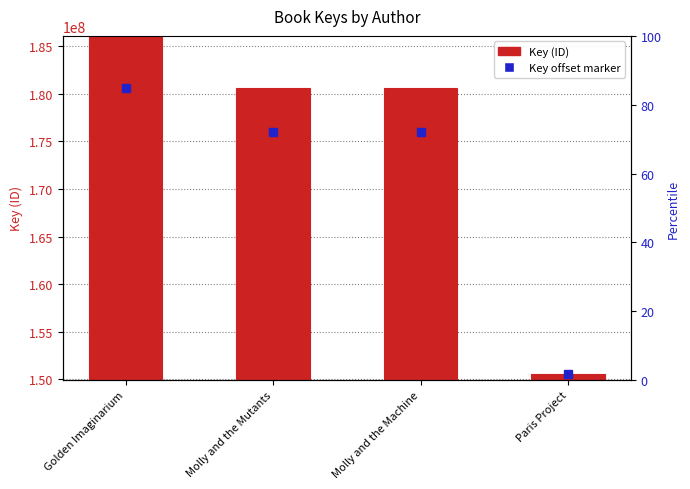

At which category does the chart reach its minimum across all series?

Paris Project